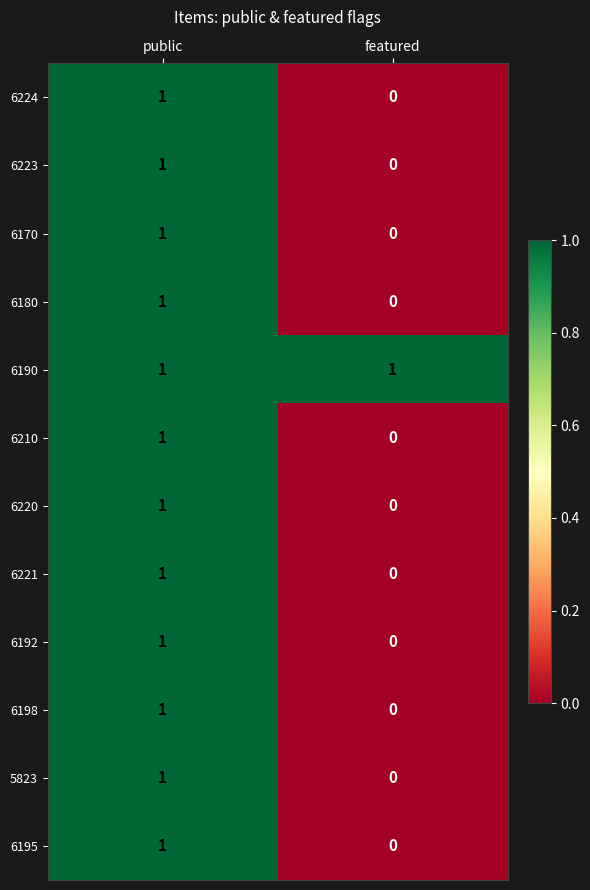

At which label does 6224 reach its peak?

public